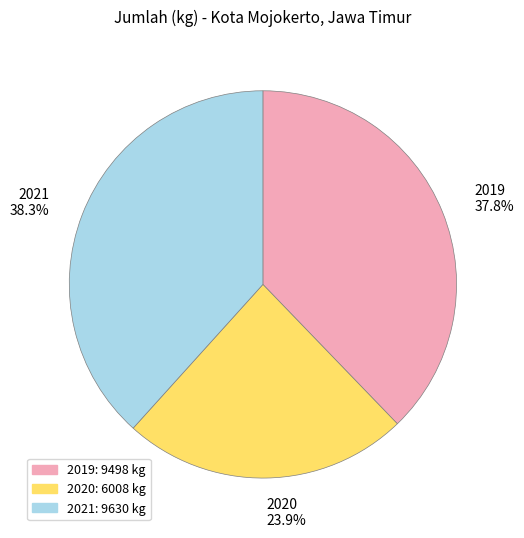

Which category has the biggest portion of the pie?

2021